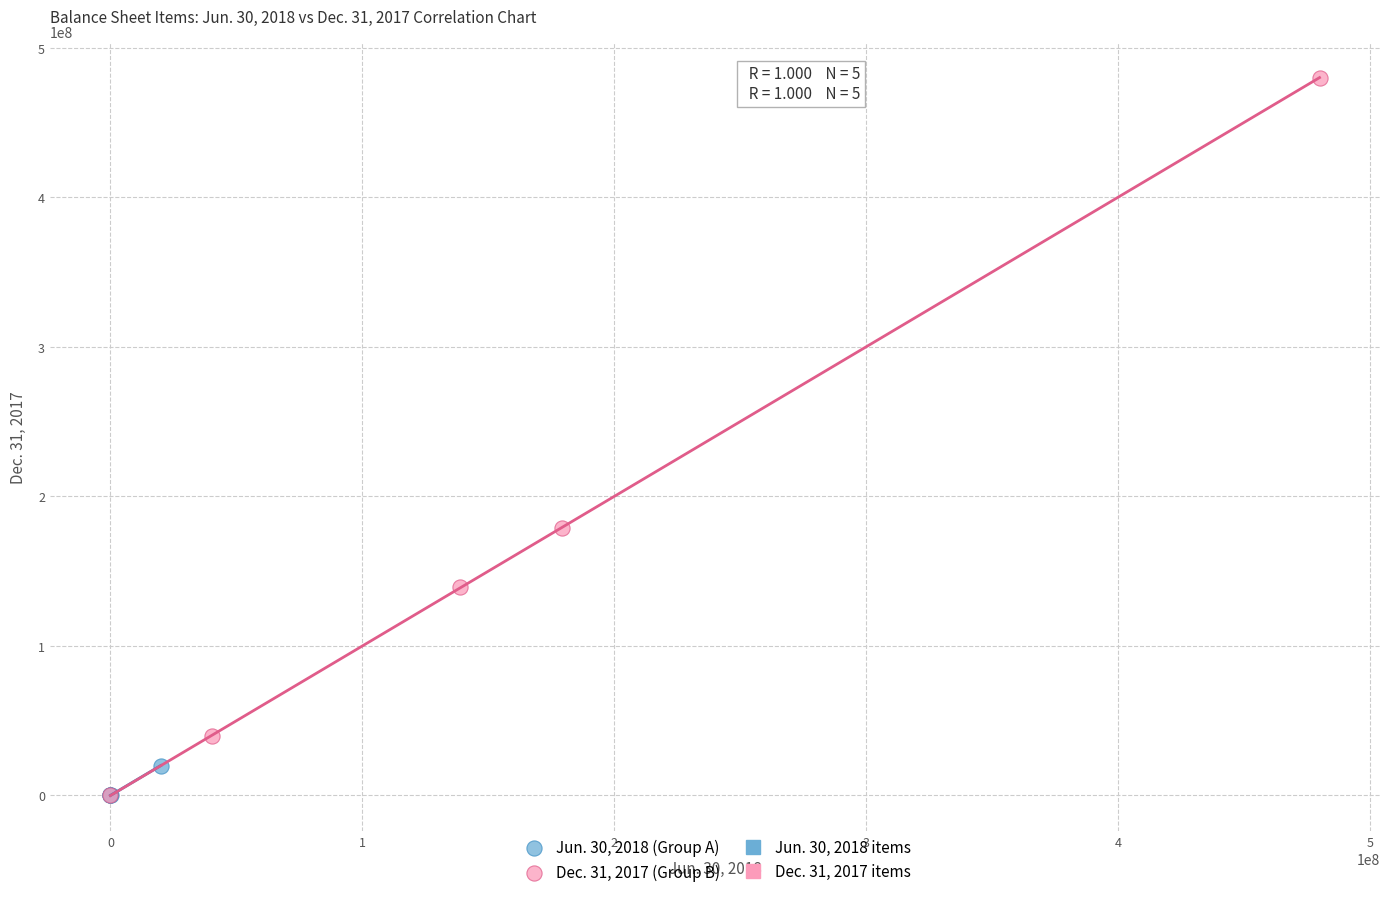

Which series contains the highest Y value?

Dec. 31, 2017 (Group B)